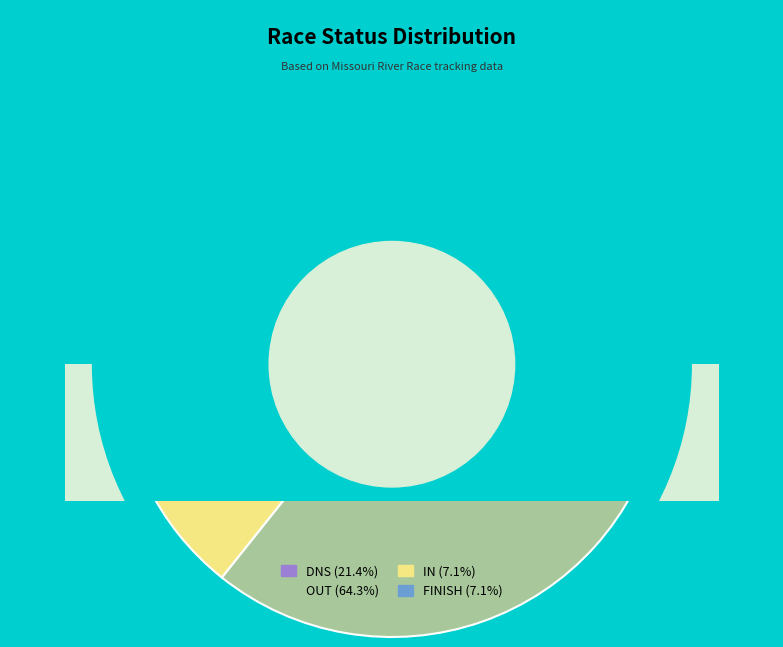

What portion of the pie excludes IN?

92.9%